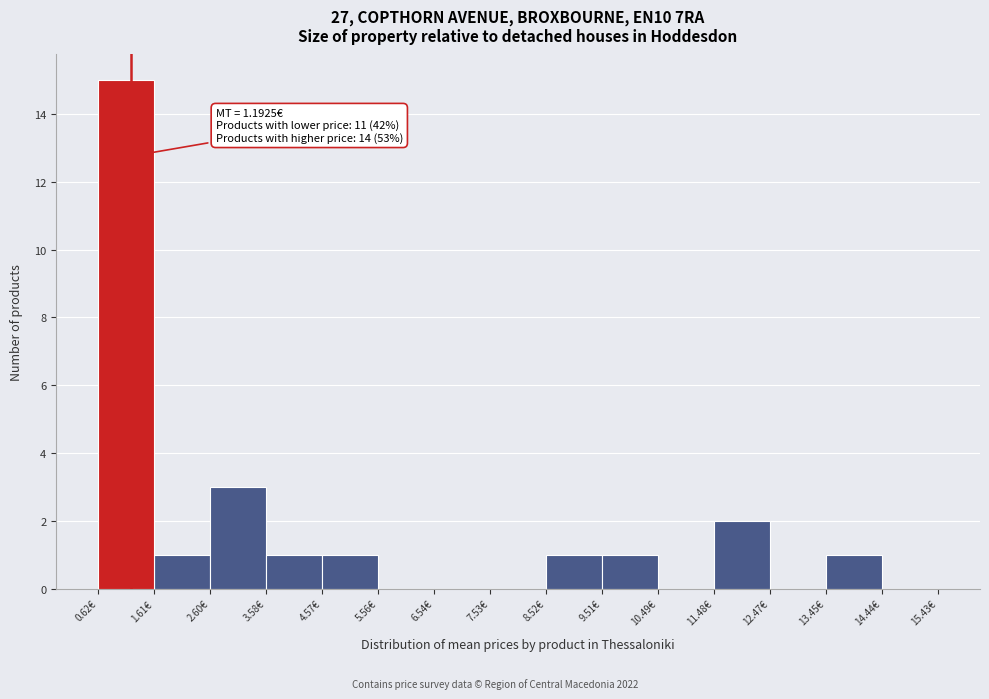

Over which range of the x-axis is the bar tallest?

0.6 to 1.6